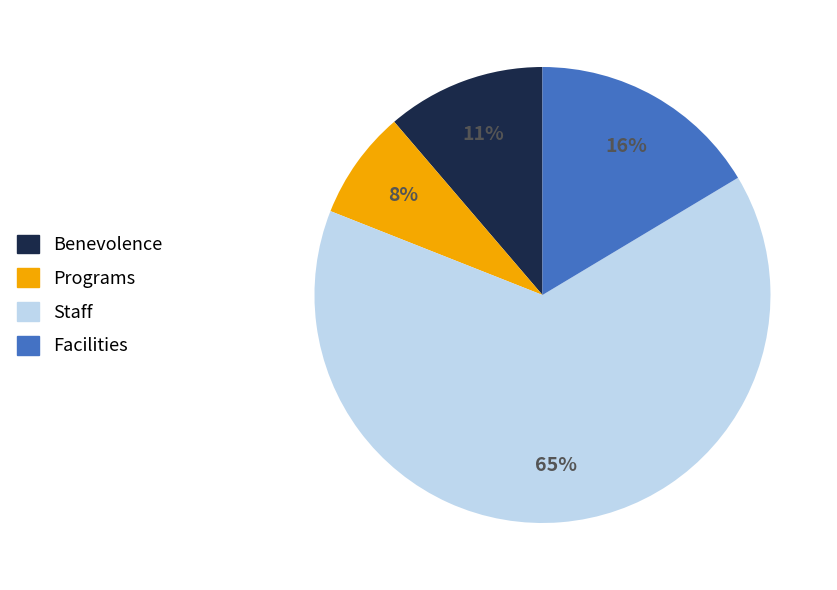

What percentage is the Staff slice, to the nearest percent?

65%